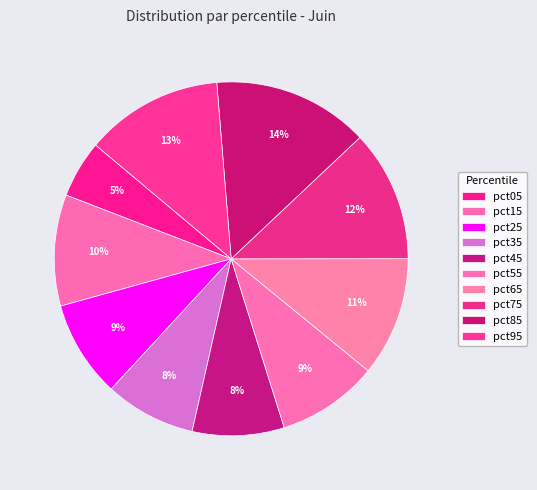

How many slices are in this pie chart?

10